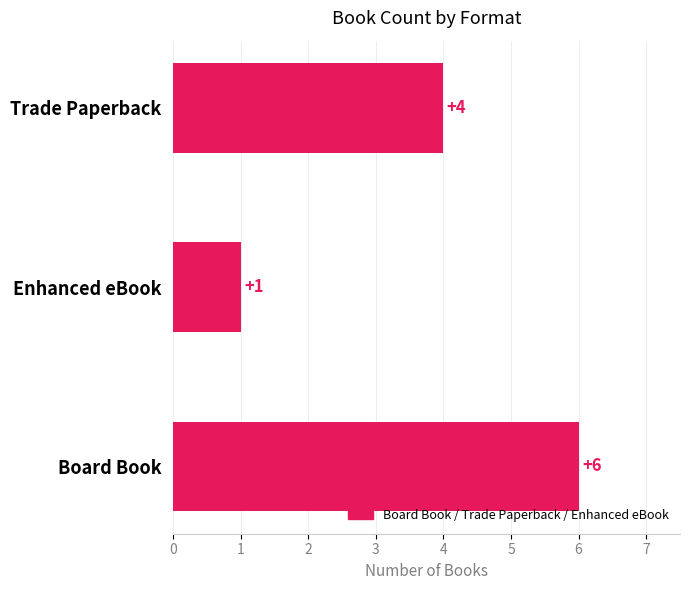

How many data points are less than 4?

1